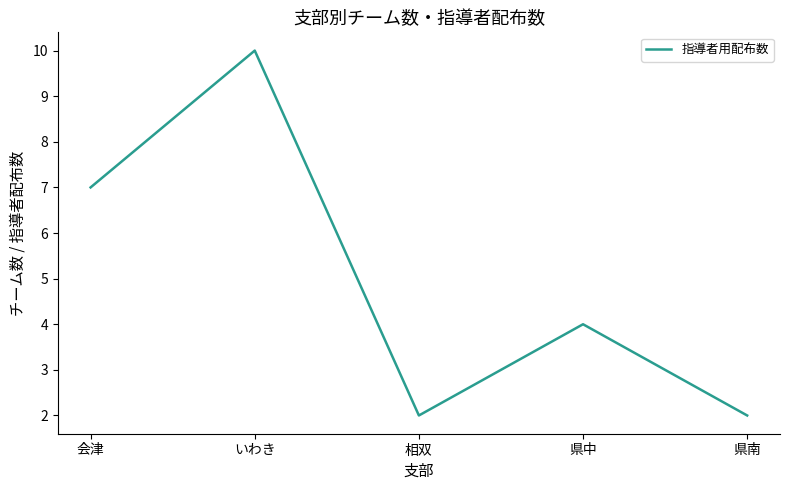

Reading left to right, list all the values displayed in this chart.

7	10	2	4	2